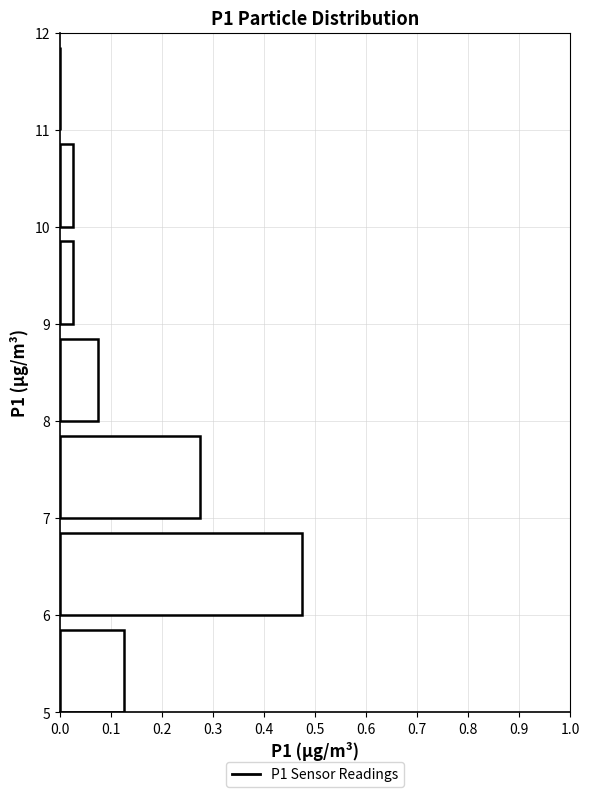

Reading bottom to top, transcribe this chart: for each bar, give the range it covers on the y-axis and its length. The values are not printed on the chart, so give them approximately, as read against the axis.

5 to 6: 0.13
6 to 7: 0.48
7 to 8: 0.28
8 to 9: 0.08
9 to 10: 0.03
10 to 11: 0.03
11 to 12: 0